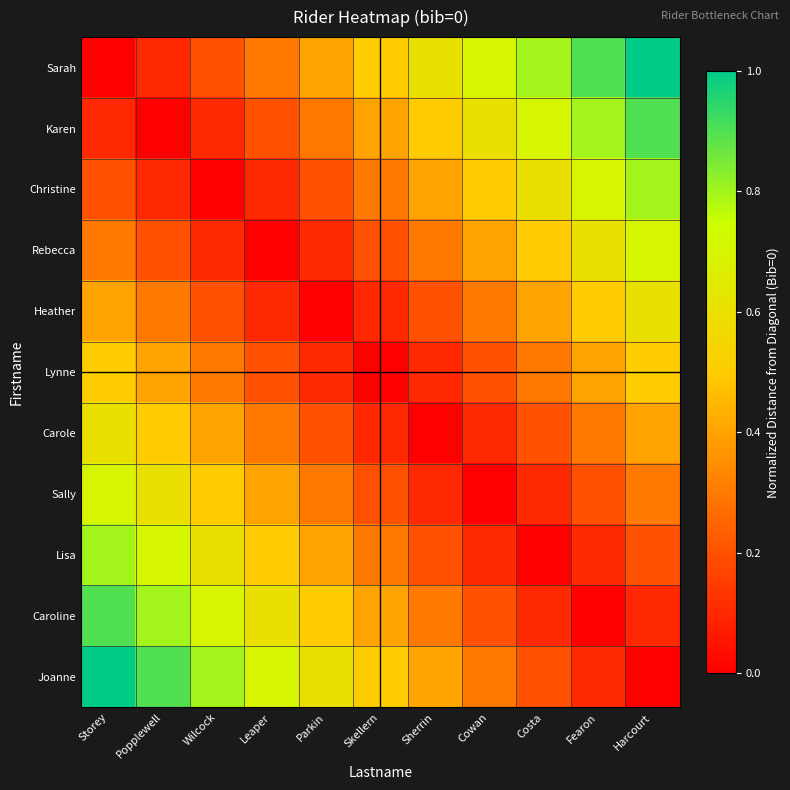

At Skellern, list the series in order from largest to smallest.

Sarah, Joanne, Karen, Caroline, Christine, Lisa, Rebecca, Sally, Heather, Carole, Lynne